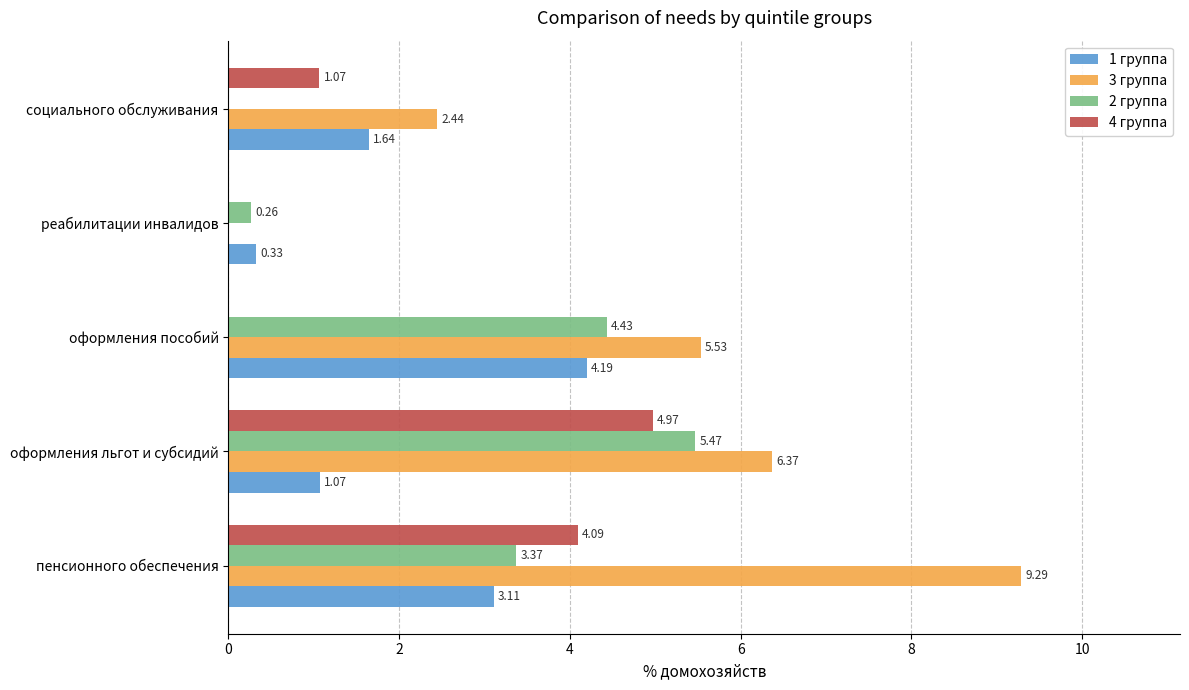

Which series changed the most between пенсионного обеспечения and реабилитации инвалидов?

3 группа